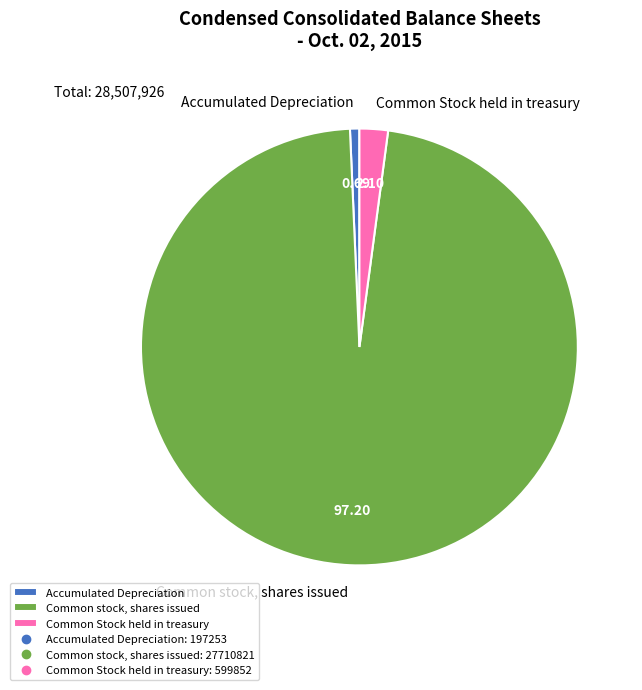

Does Common stock, shares issued account for over 50% of the chart?

Yes